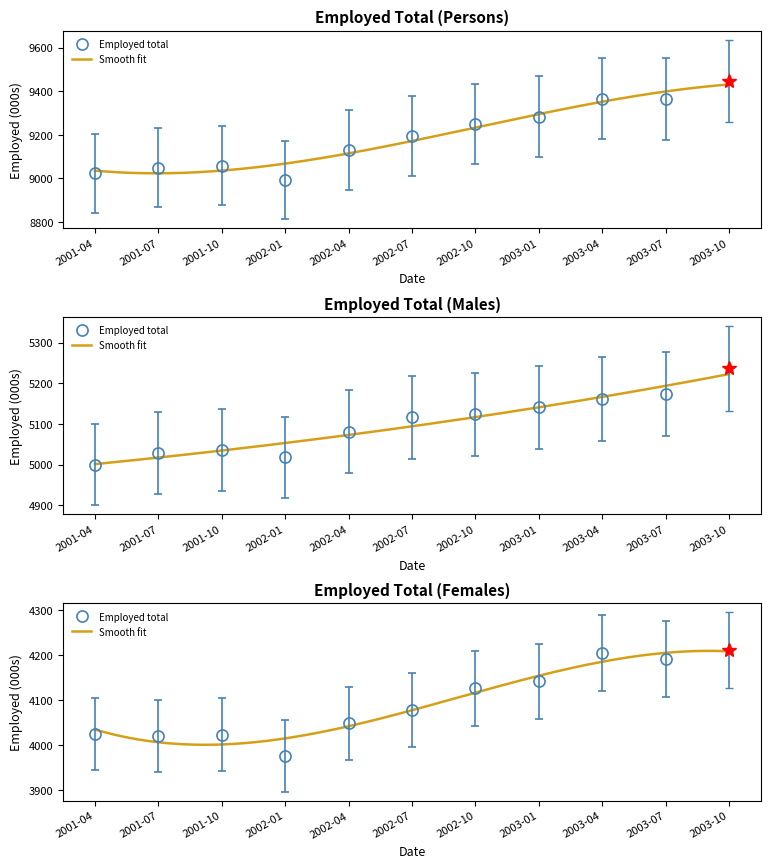

At which label does Employed total (Females) reach its minimum?

2002-01